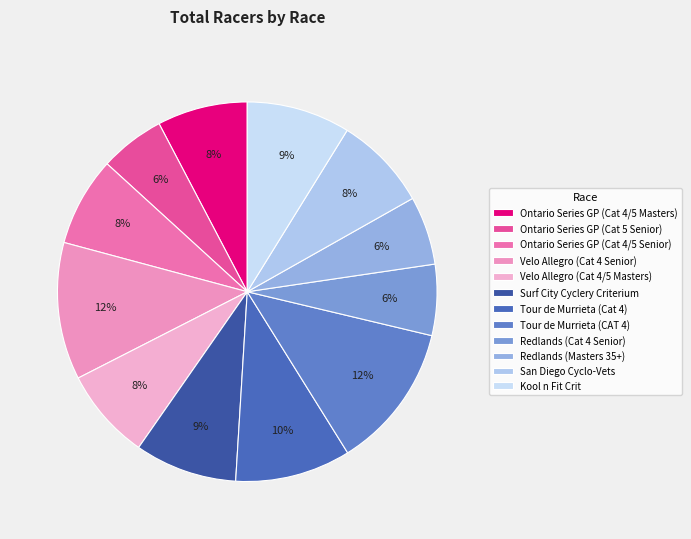

Is it true that Velo Allegro (Cat 4/5 Masters) is 1% of the pie?

False